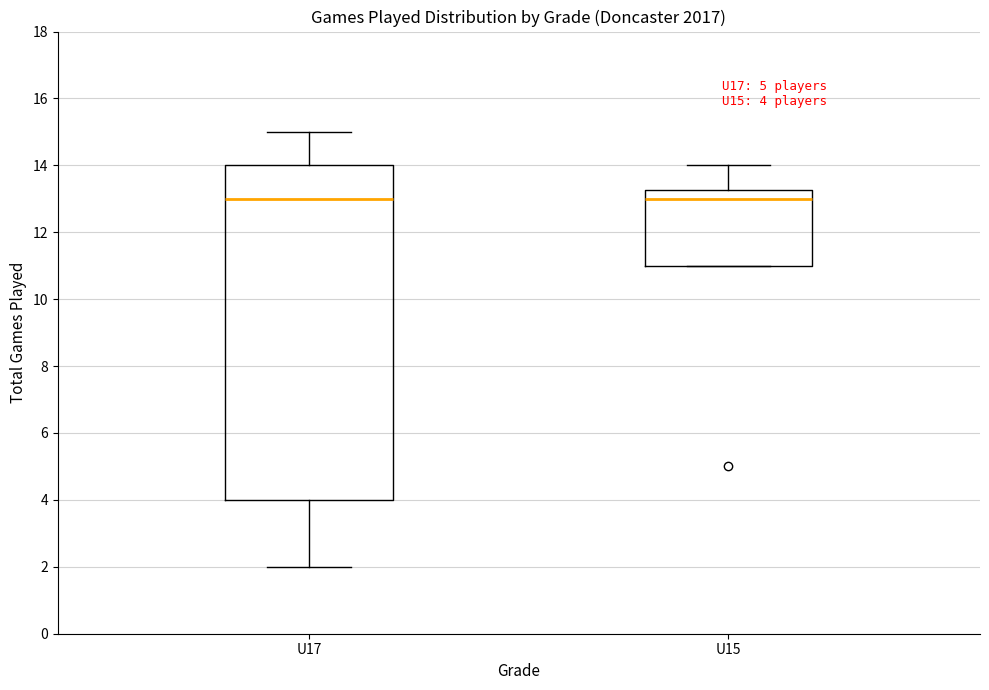

Which box is the tallest, from its lower edge to its upper edge?

U17